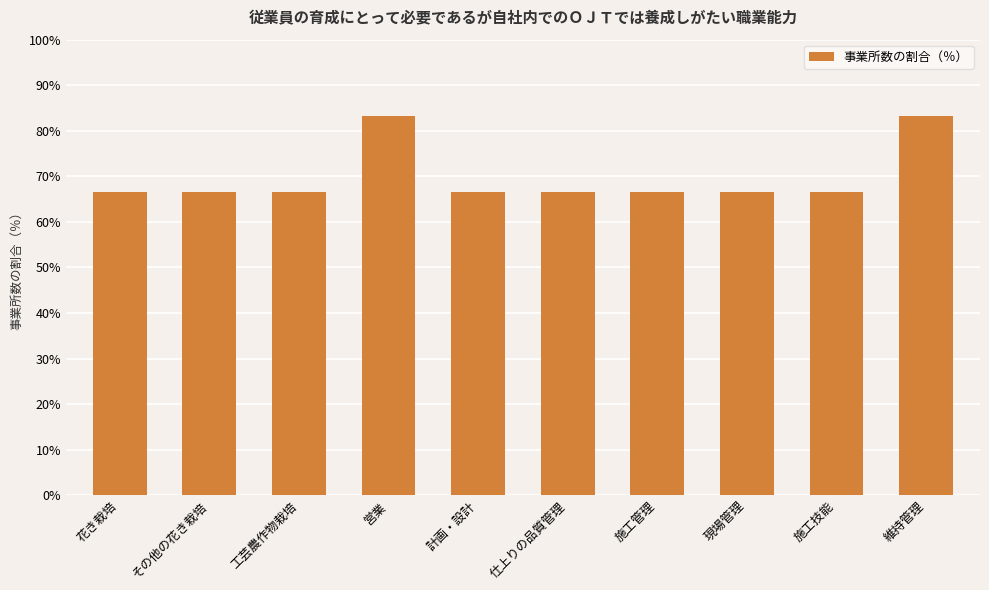

What is the sum of all values?

700.0